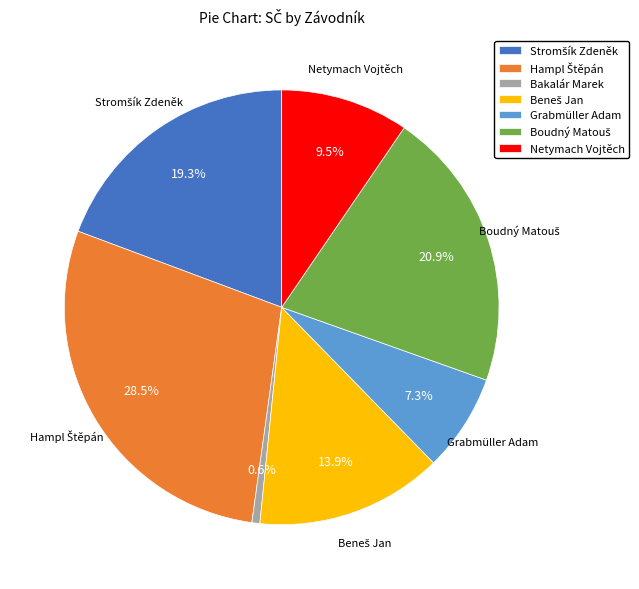

Is it true that Bakalár Marek is 12% of the pie?

False